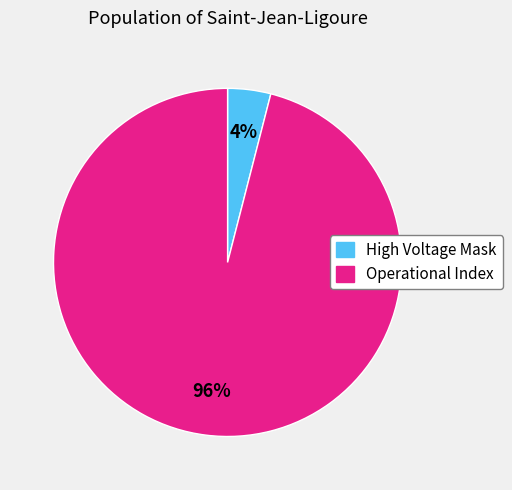

Between Operational Index and High Voltage Mask, which is larger?

Operational Index